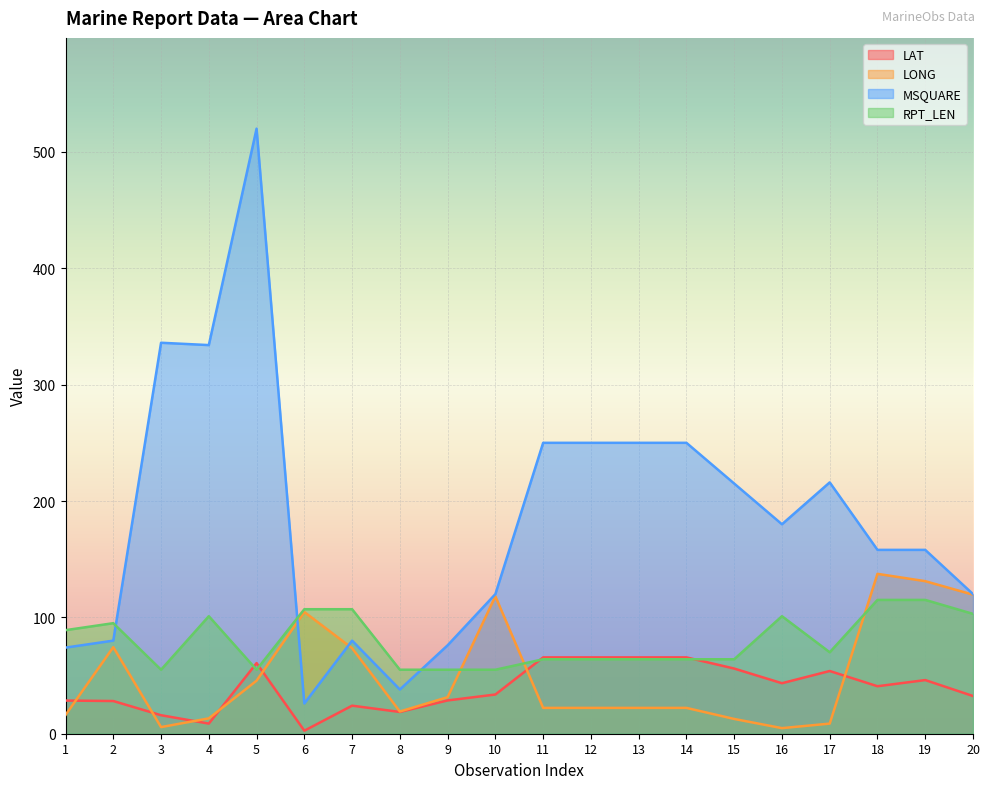

The RPT_LEN series shows 107.0 at 6. True or false?

True